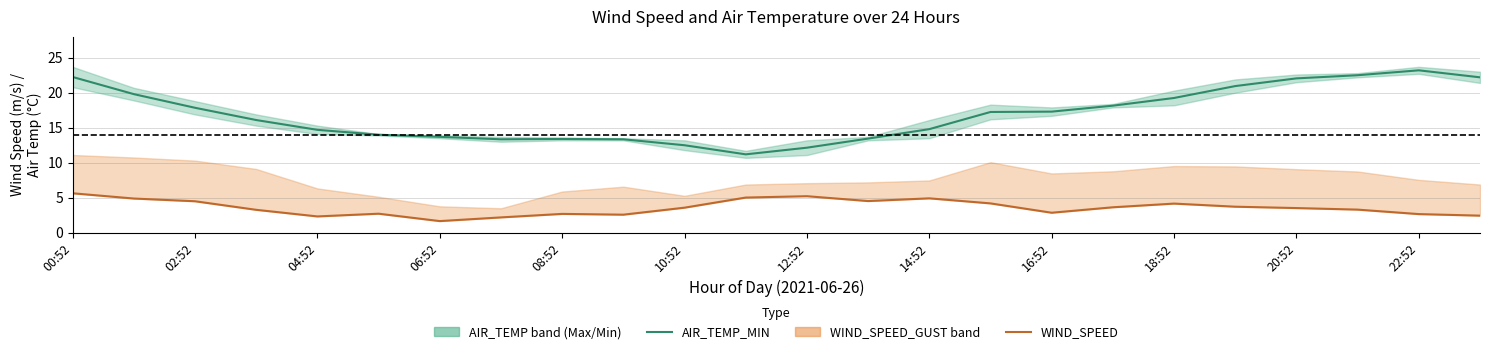

How many interior local valleys does the WIND_SPEED series have?

5